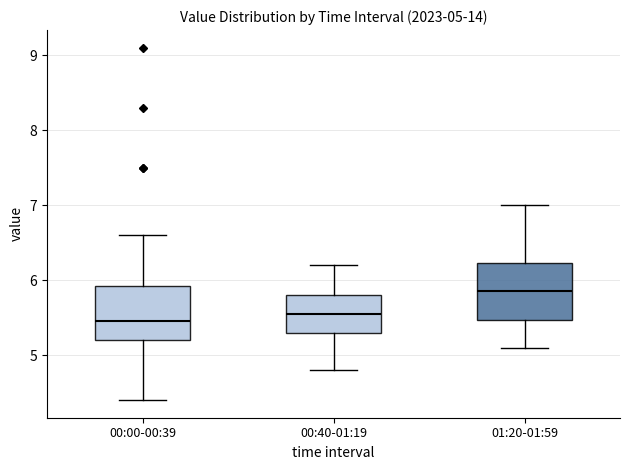

Which box has the highest median line?

01:20-01:59